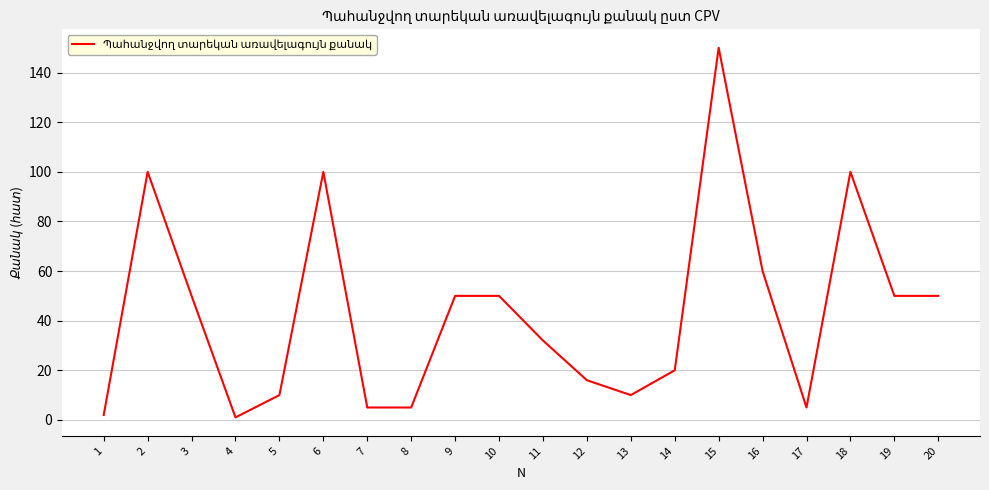

What is the difference between the maximum and minimum values?

149